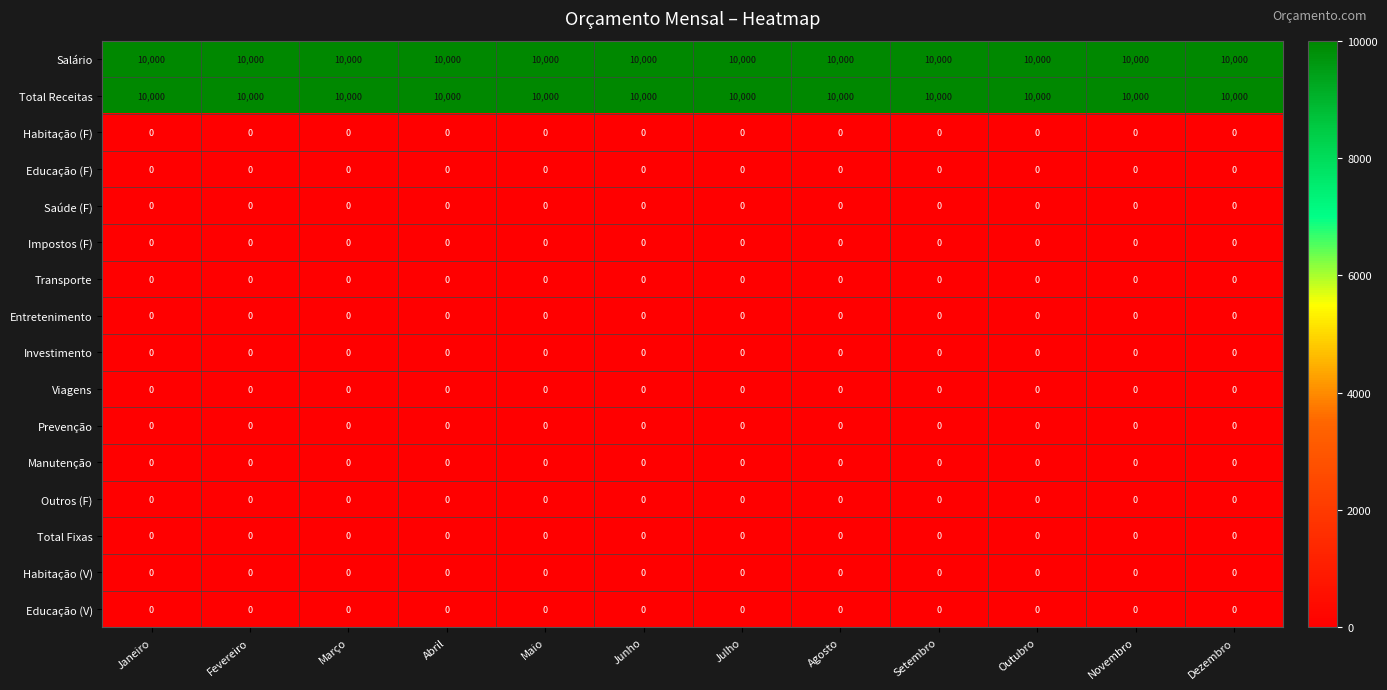

What is the difference between the highest and lowest values at Setembro?

10000